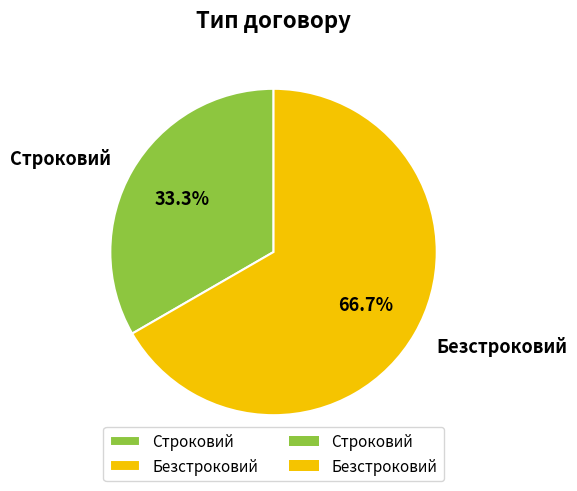

To the nearest percent, what is the average slice percentage?

50%